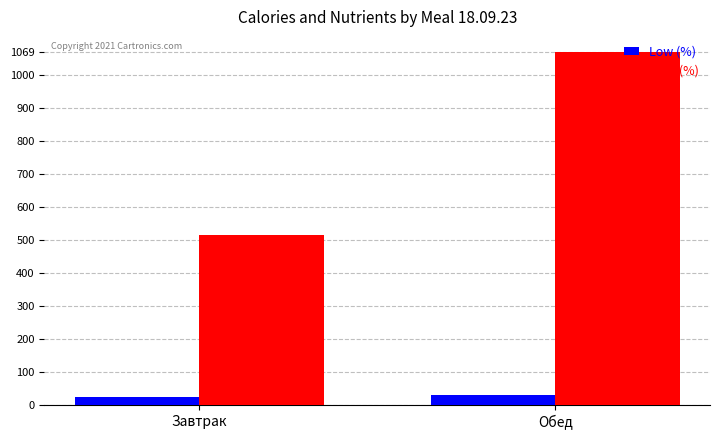

What position from the right is Завтрак?

2